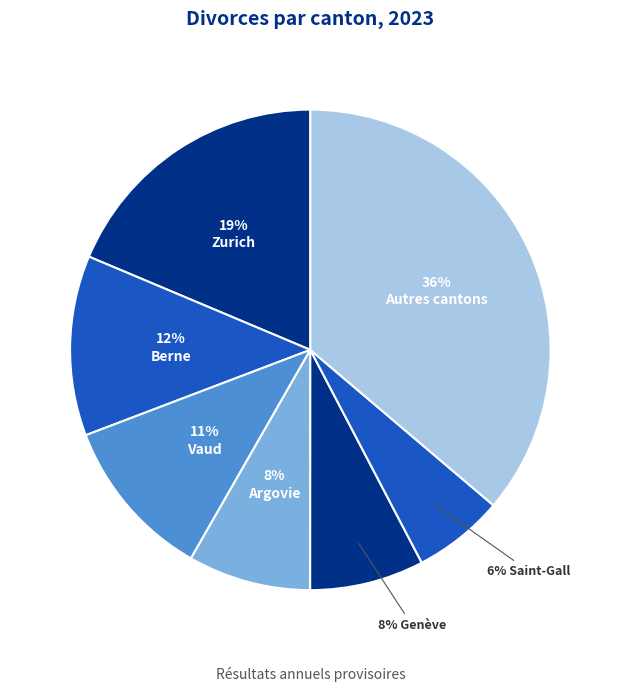

How many segments does this pie chart have?

7